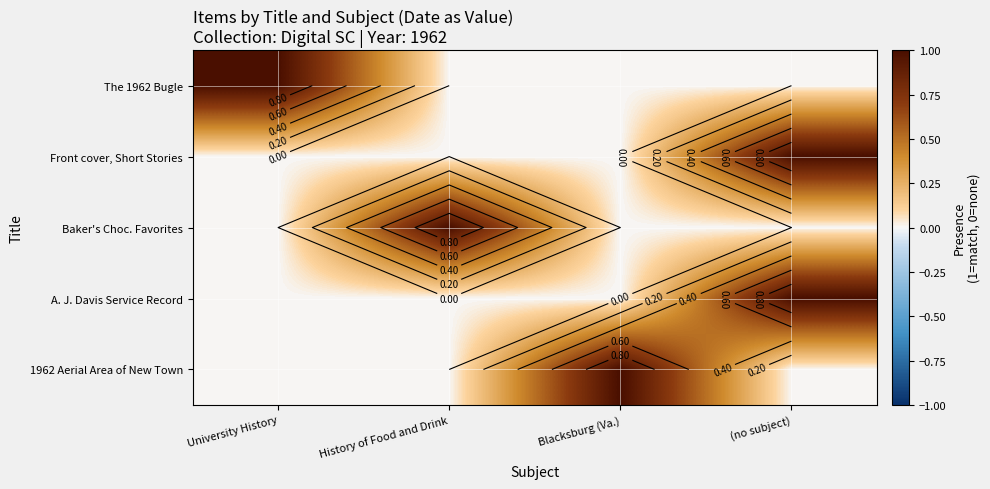

Between History of Food and Drink and Blacksburg (Va.), which series saw the biggest shift?

Baker's Choc. Favorites